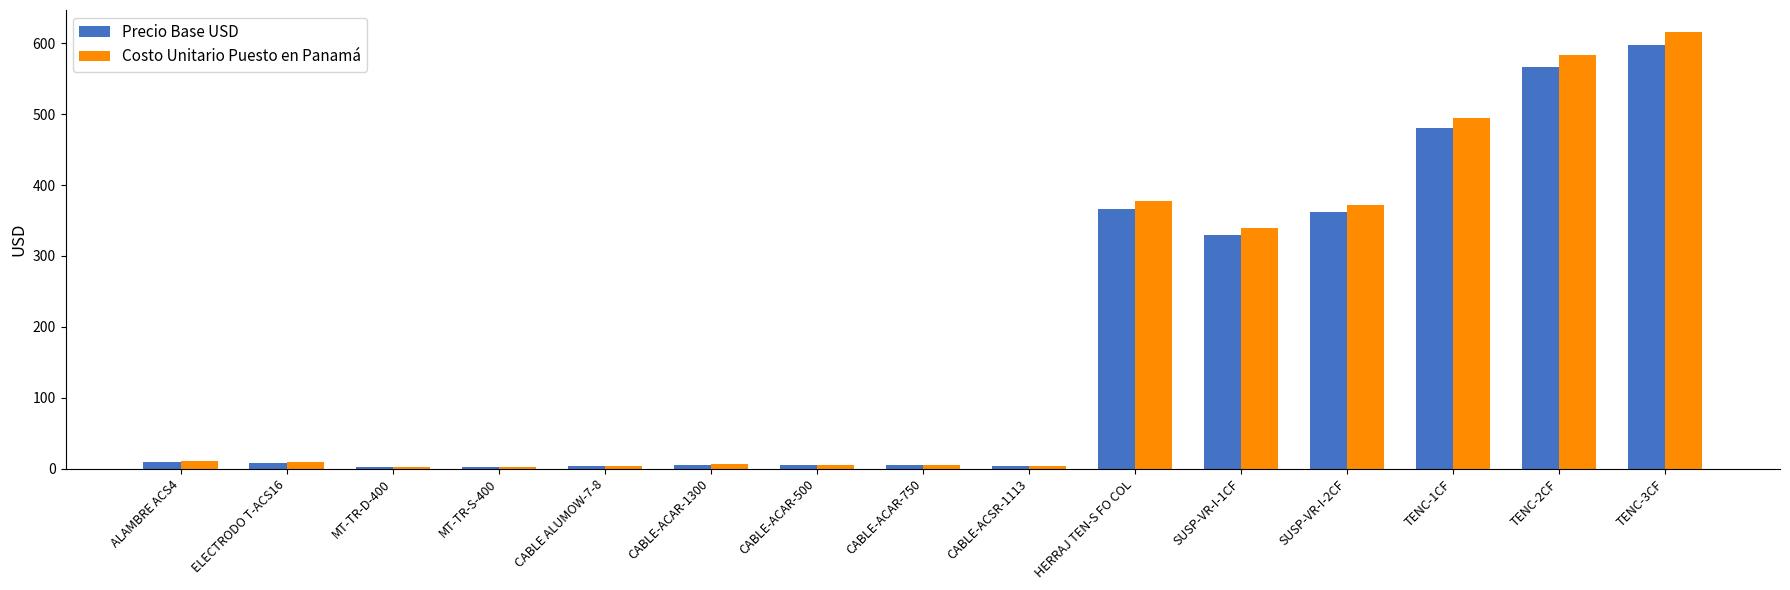

Is it true that Precio Base USD equals 3.0 at MT-TR-D-400?

True